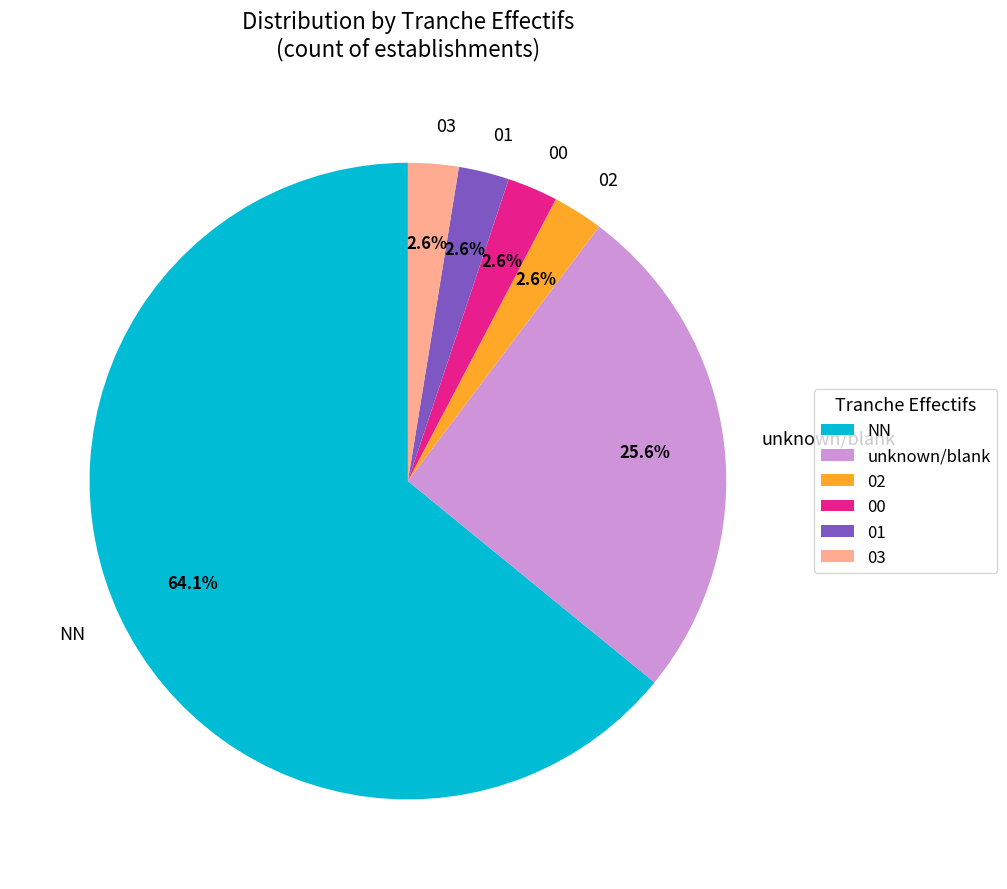

What percentage do 03 and unknown/blank together represent?

28.2%